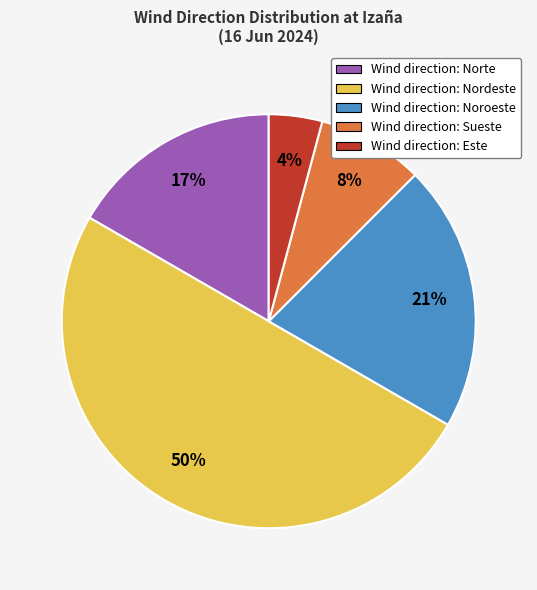

To the nearest percent, what is the average slice percentage?

20%